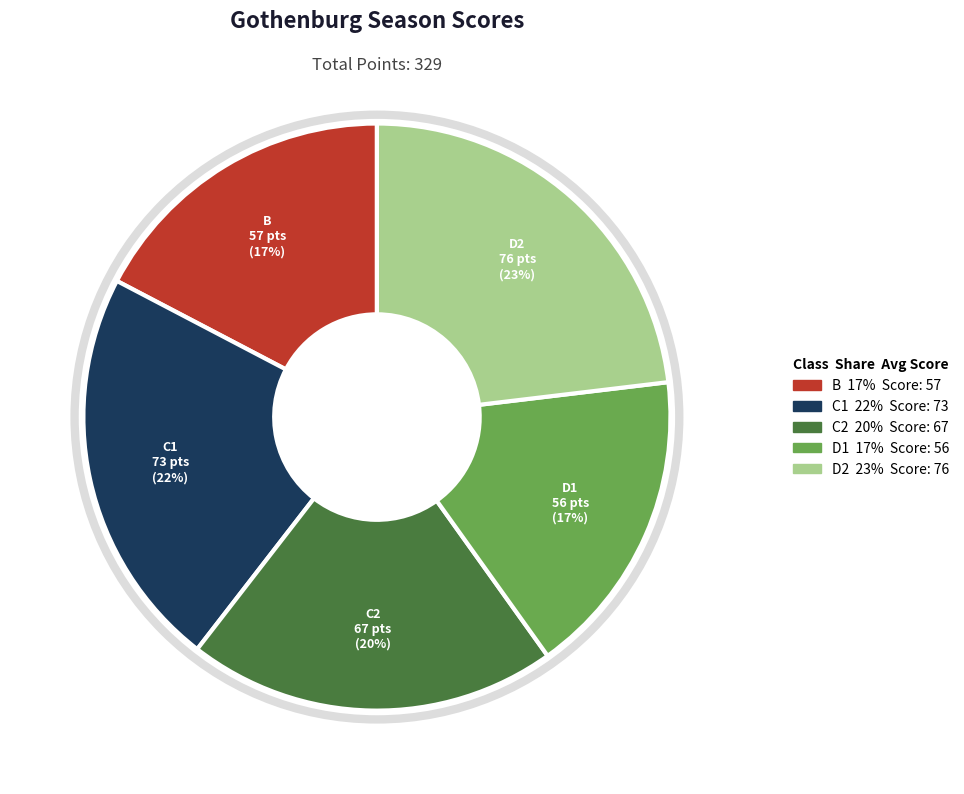

Approximately how many times larger is the value at C1 compared to D2?

1.0